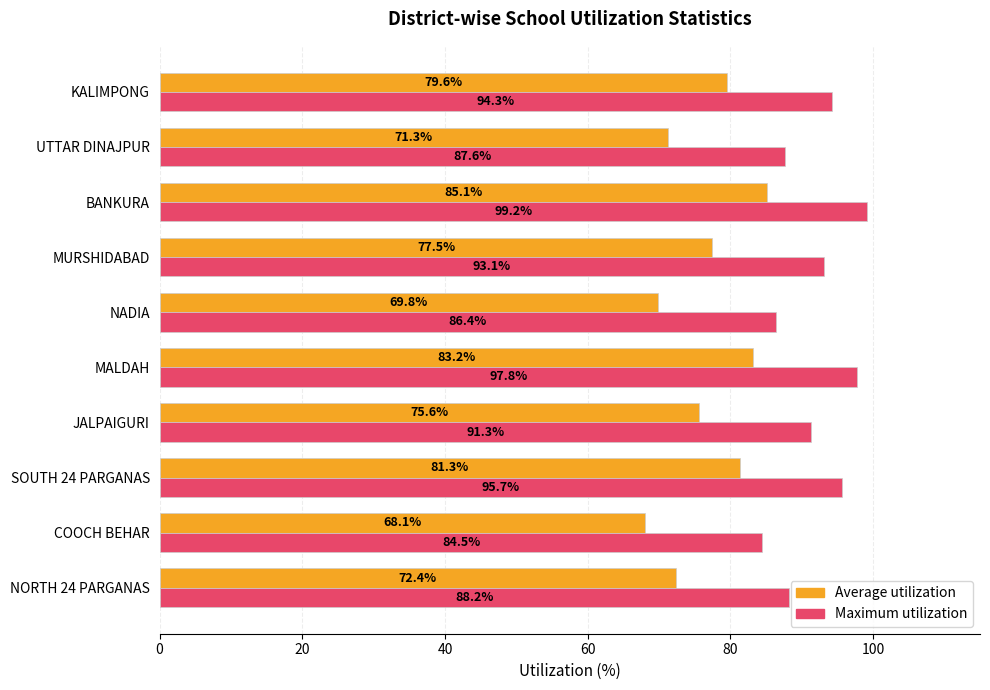

Where is Maximum utilization nearest to the value 91?

JALPAIGURI